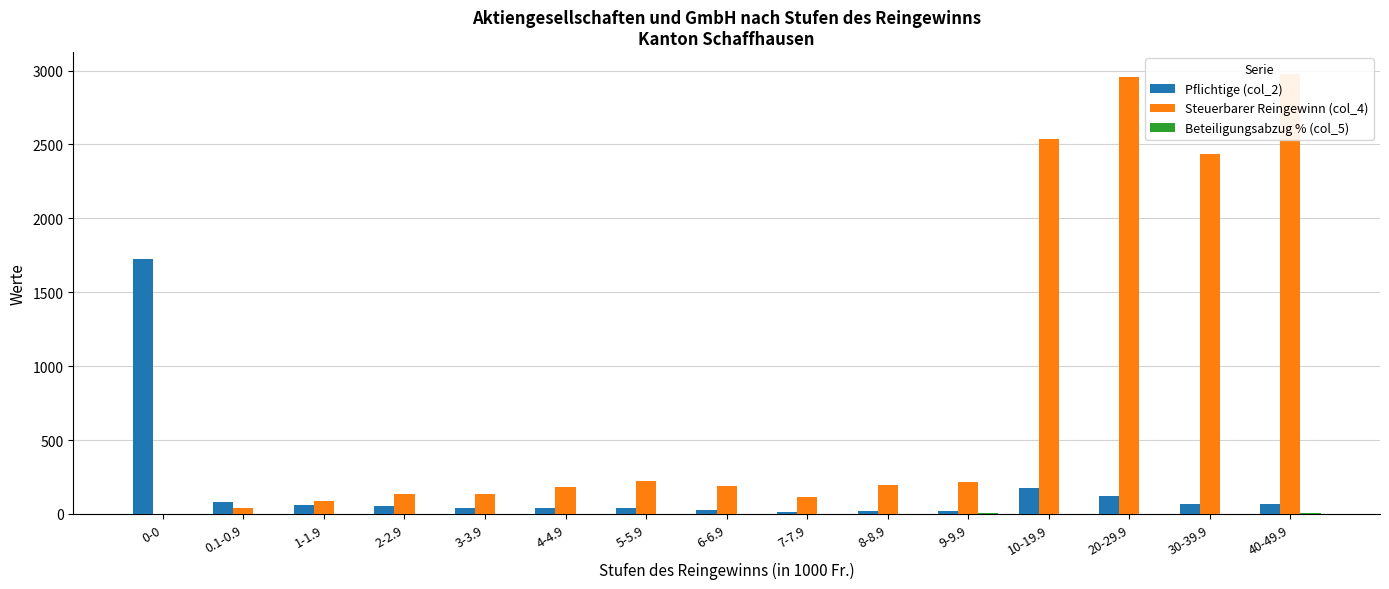

At how many categories does at least one series exceed 2680?

2